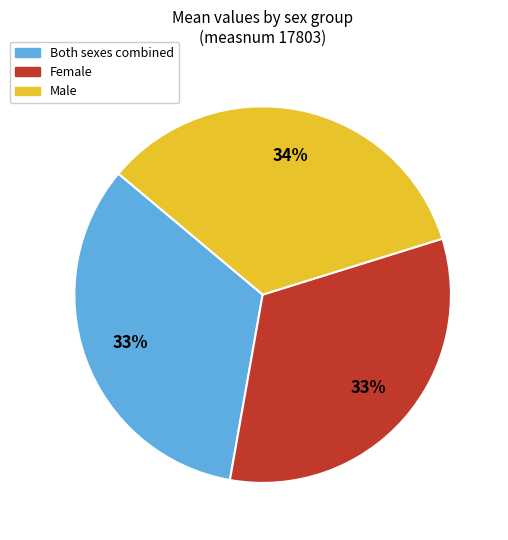

To the nearest percent, what is the average slice percentage?

33%